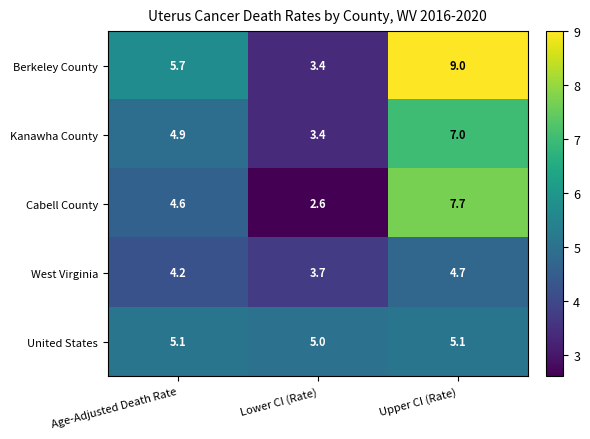

At how many categories does at least one series exceed 3?

3